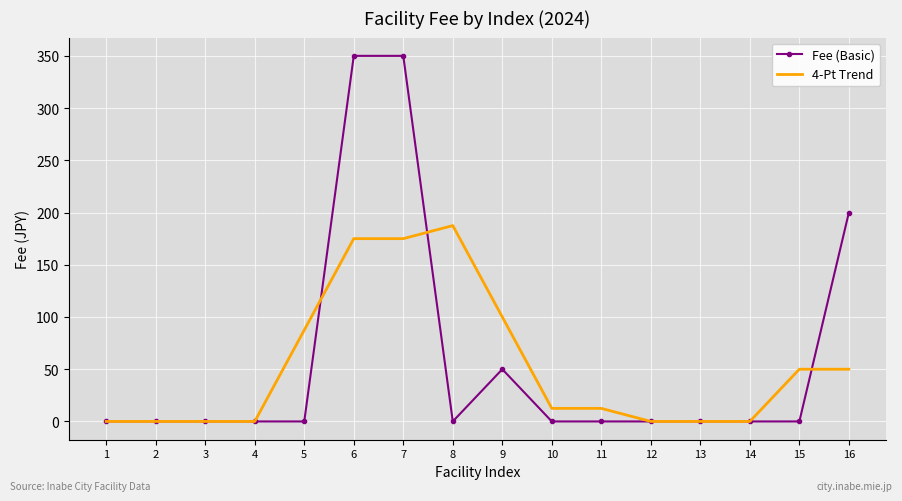

True or false: 4-Pt Trend has a value of 72.6 at 14.

False